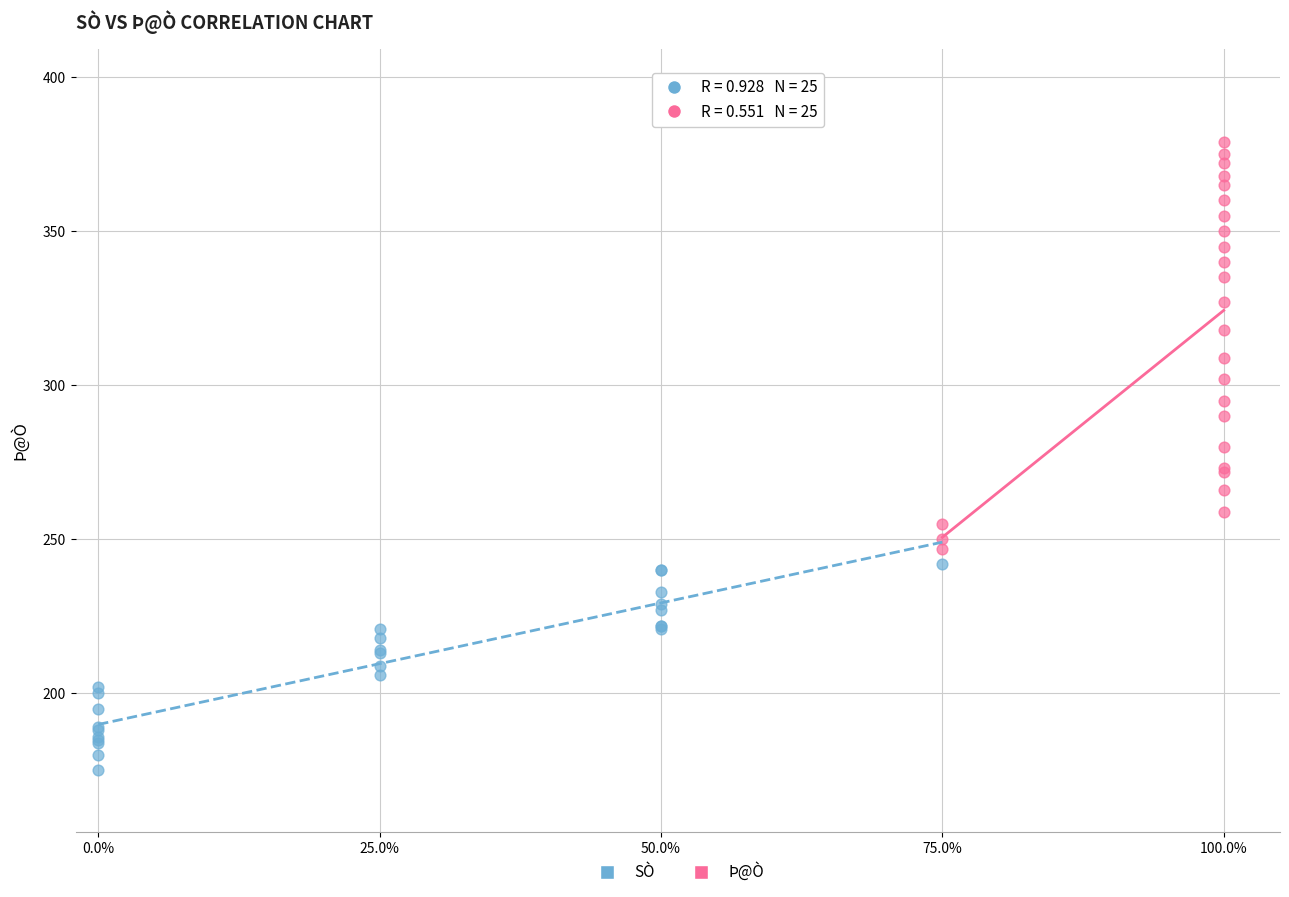

What are all the series names shown in the legend?

SÒ, Þ@Ò